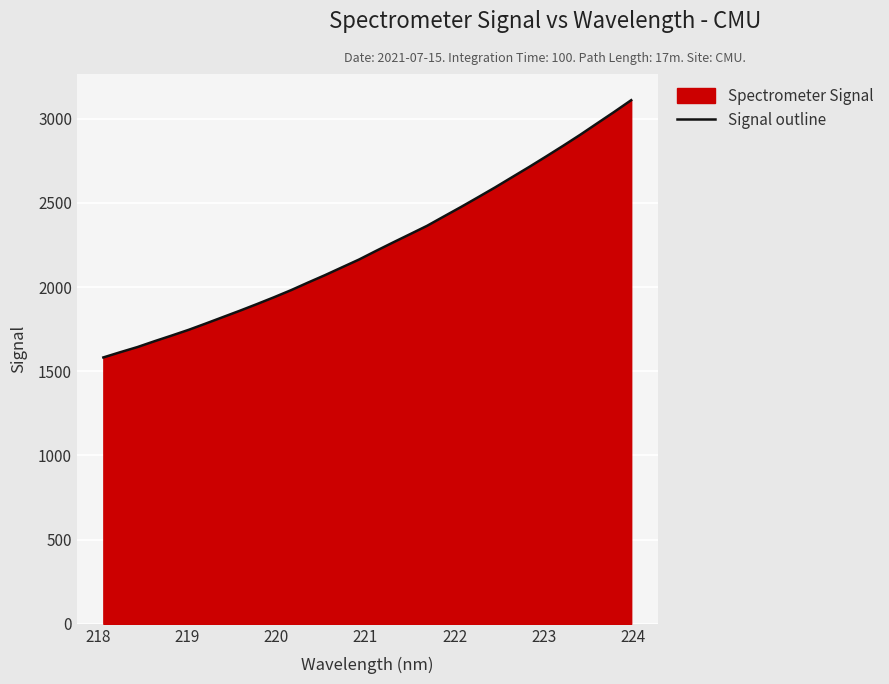

How many data points does each series have?

32